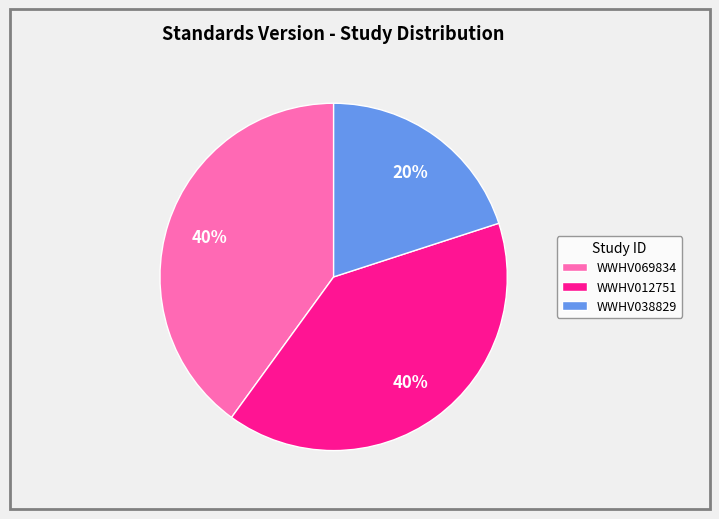

Approximately how many times larger is the value at WWHV038829 compared to WWHV012751?

0.5